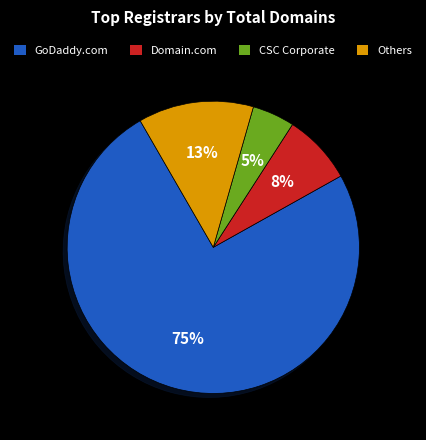

Rank the categories by value from lowest to highest.

CSC Corporate, Domain.com, Others, GoDaddy.com